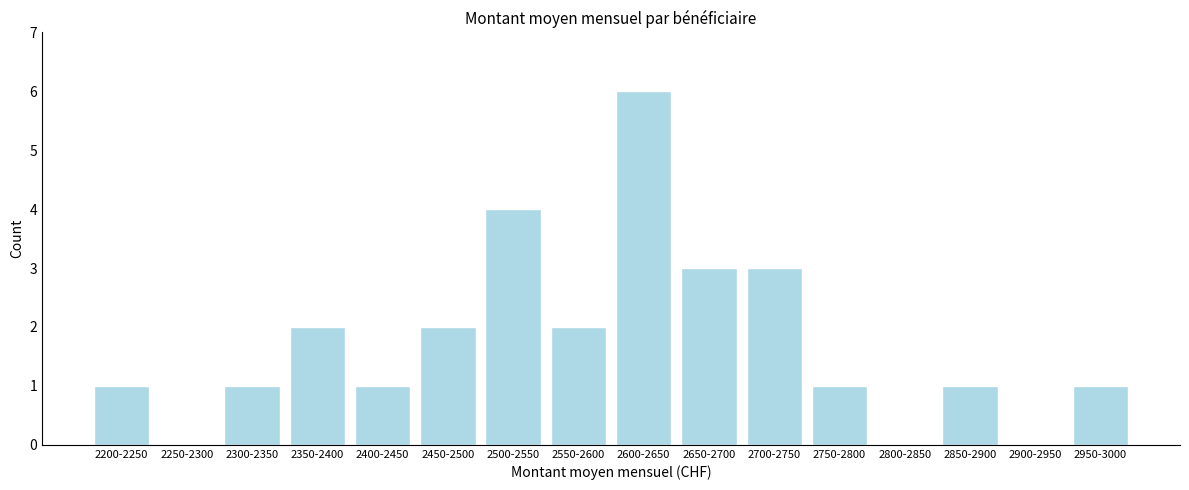

Reading left to right, what are all the values shown in this chart?

2200-2250=1	2250-2300=0	2300-2350=1	2350-2400=2	2400-2450=1	2450-2500=2	2500-2550=4	2550-2600=2	2600-2650=6	2650-2700=3	2700-2750=3	2750-2800=1	2800-2850=0	2850-2900=1	2900-2950=0	2950-3000=1